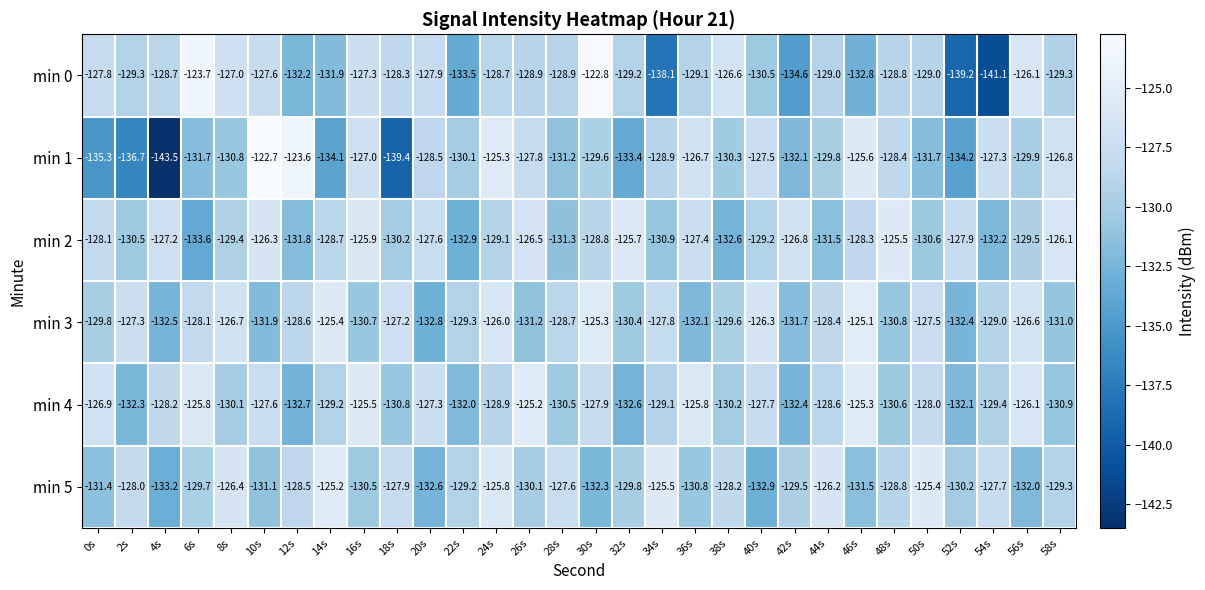

What is the difference between the highest and lowest values at 50s?

6.3